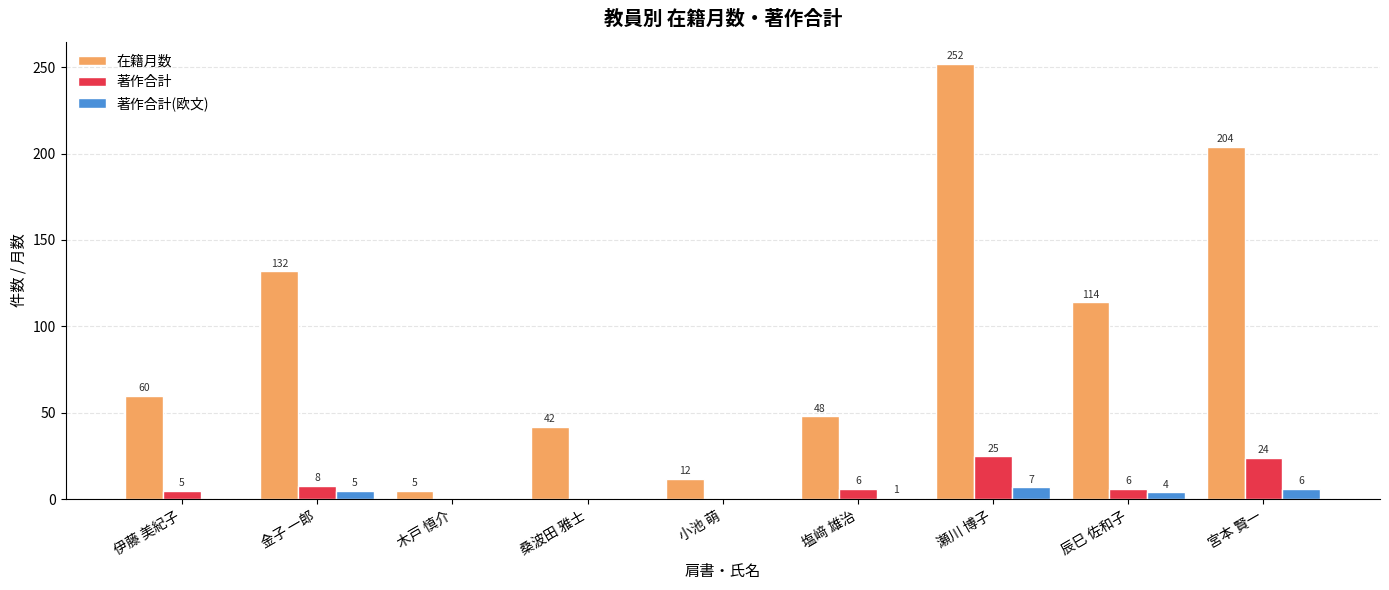

Which series has the largest total across all categories?

在籍月数